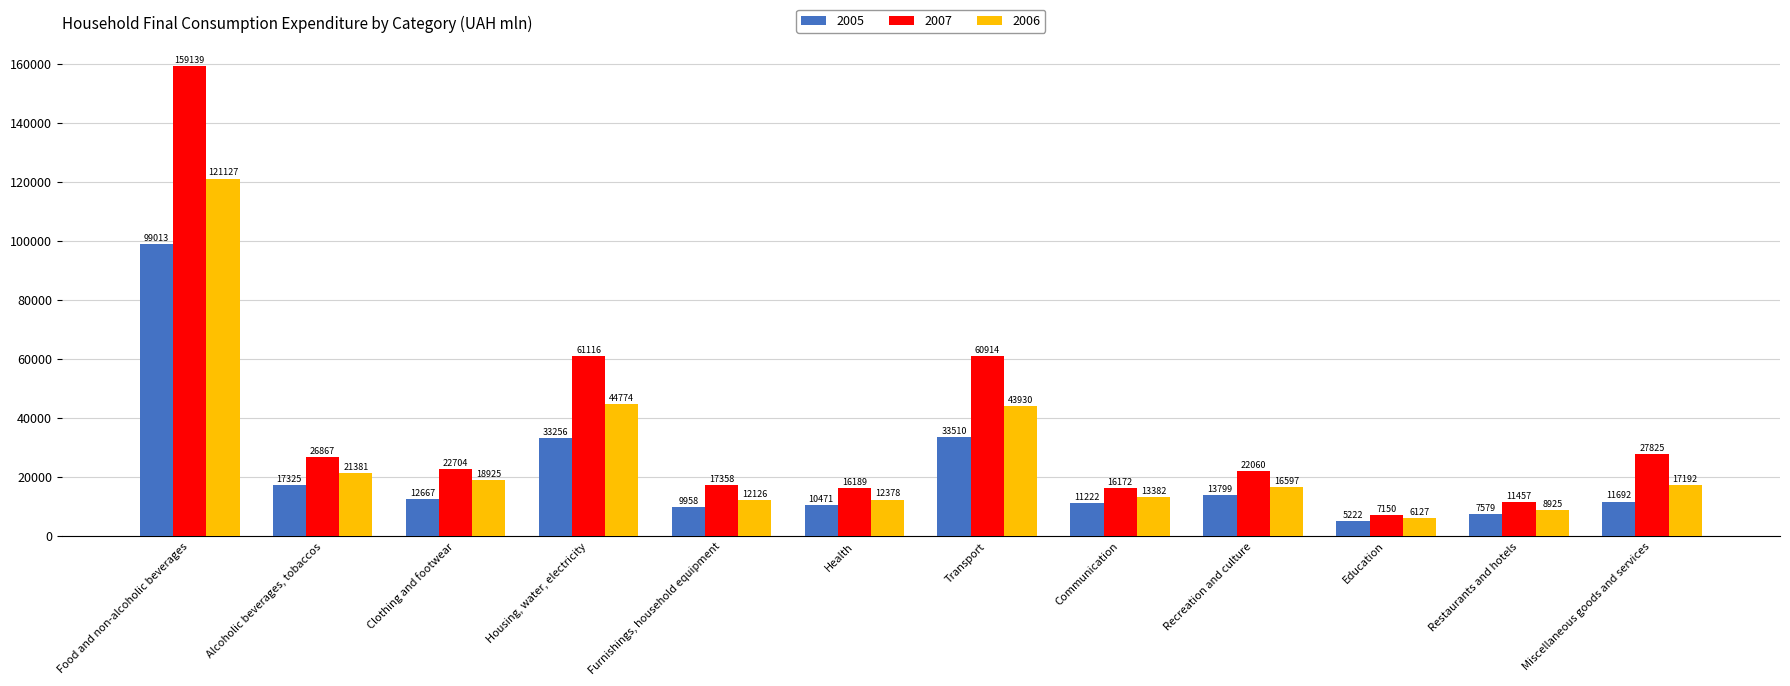

What position from the left is Communication?

8